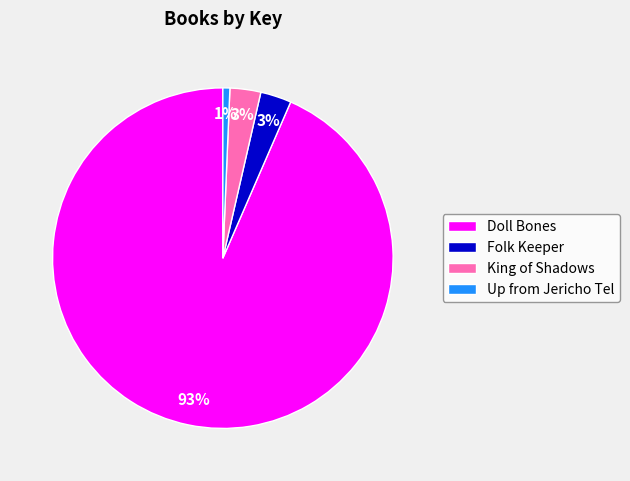

To the nearest percent, what is the combined percentage of Doll Bones and King of Shadows?

96%